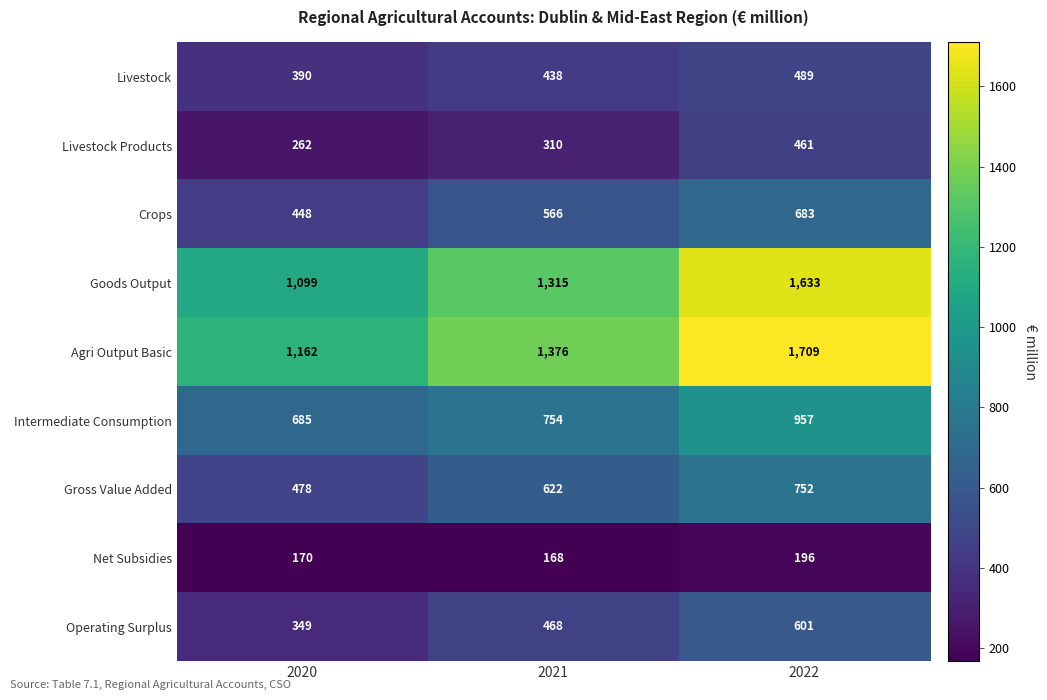

Which series has the widest spread of values?

Agri Output Basic